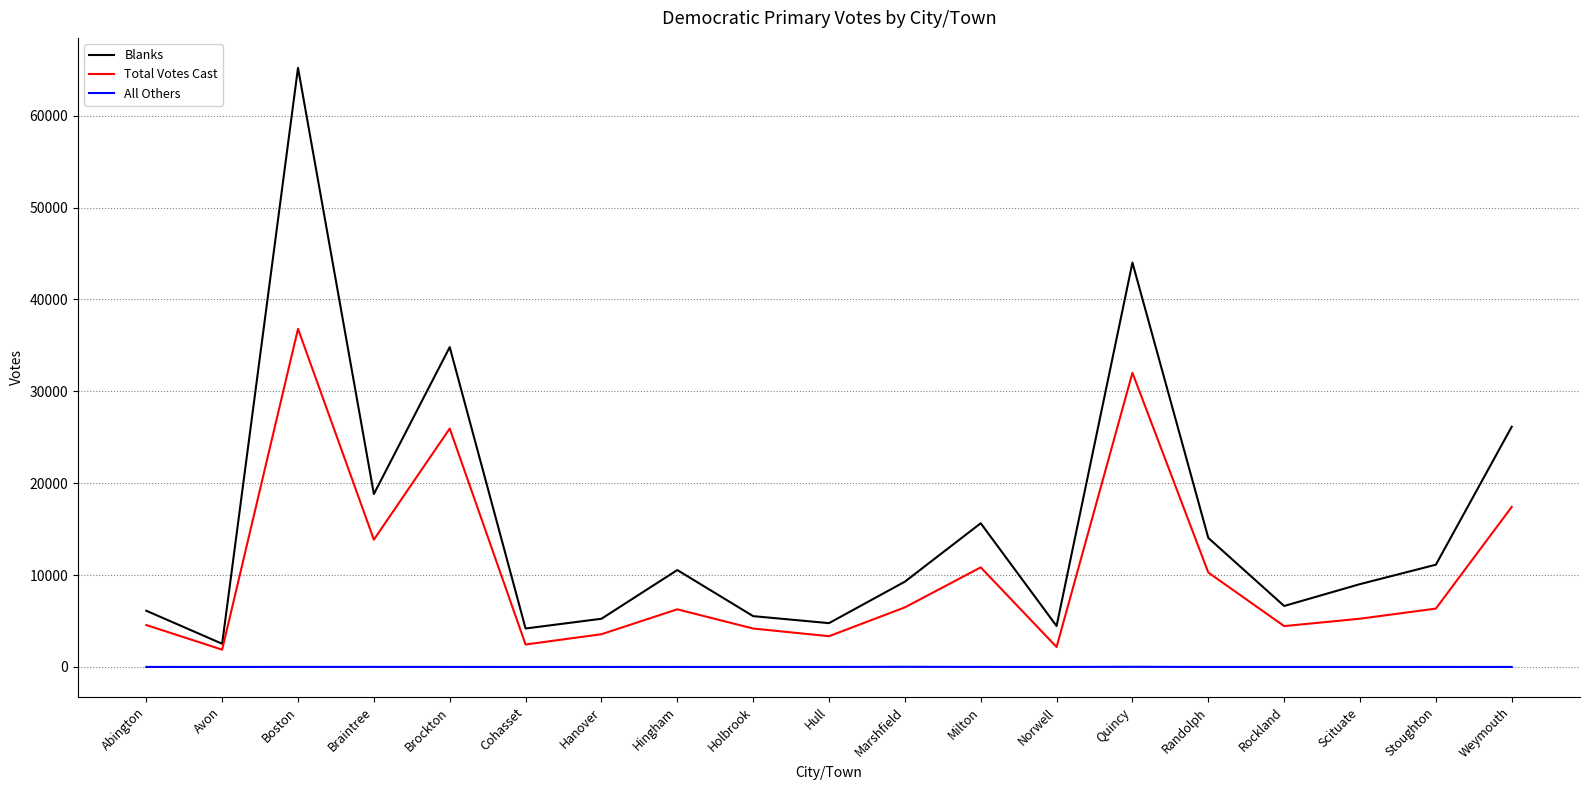

How many values in the Total Votes Cast series are below 6272?

9